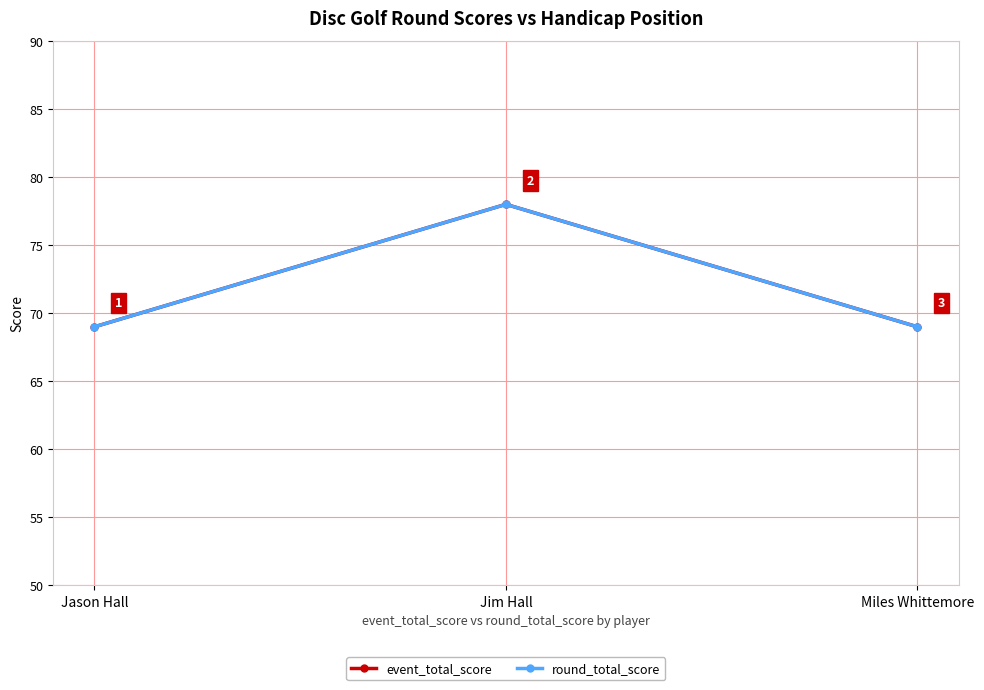

What is the value of the event_total_score point at the 1st from the left?

69